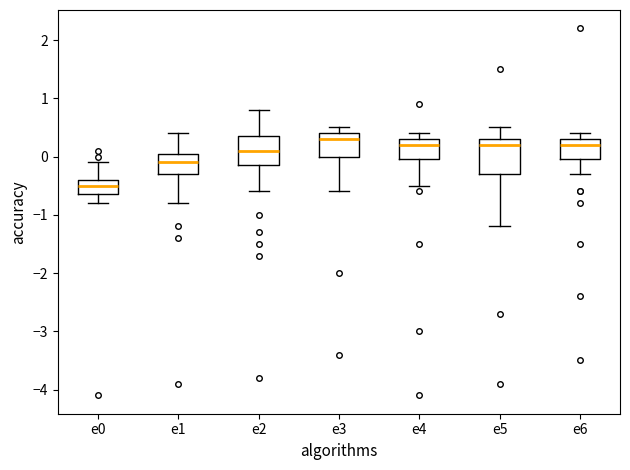

Where does the lower whisker of the box for e2 end on the y-axis? The values are not printed on the chart, so give them approximately, as read against the axis.

-0.6